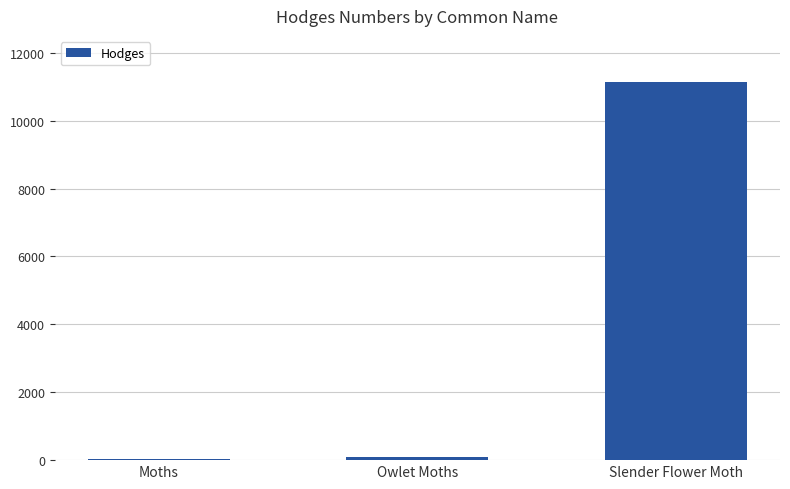

Reading left to right, what are all the values shown in this chart?

Moths=29.0	Owlet Moths=93.5	Slender Flower Moth=11147.0